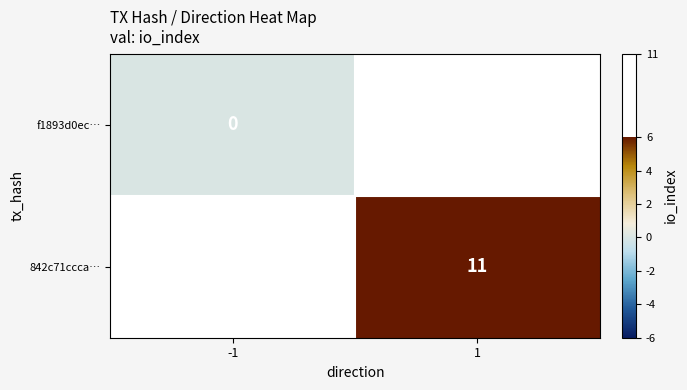

The value of 842c71ccca… at 1 is 5. True or false?

False